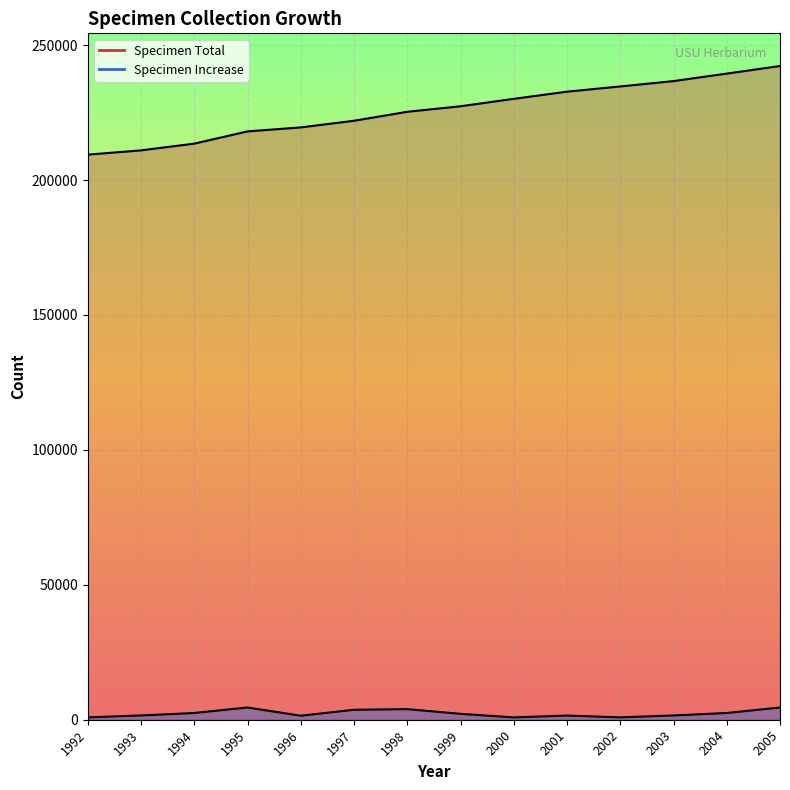

How many lines are shown in the chart?

2